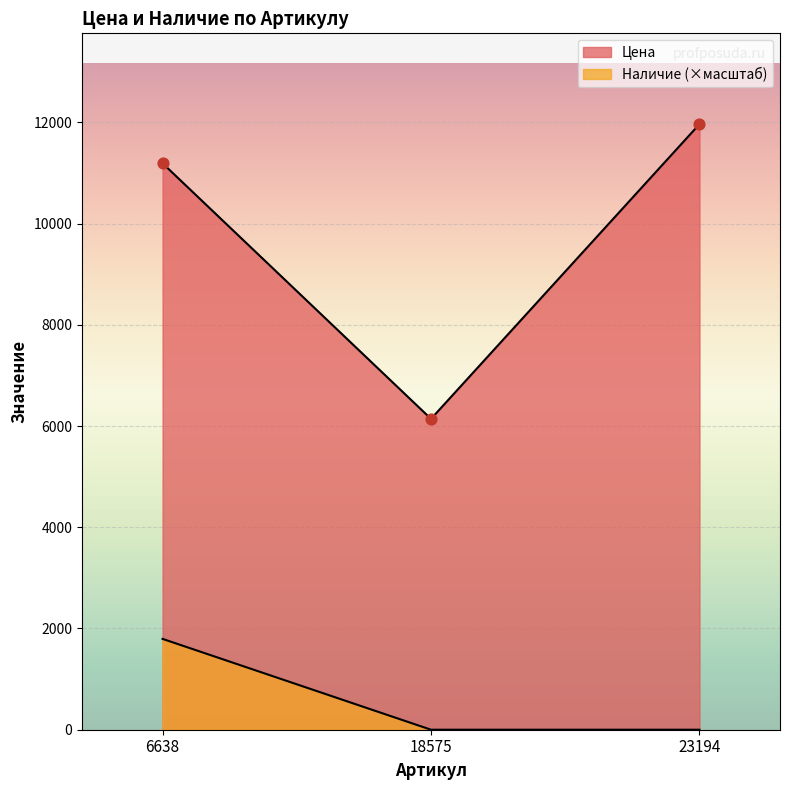

Is the value of Цена at 23194 greater than the value of Наличие at 18575?

Yes